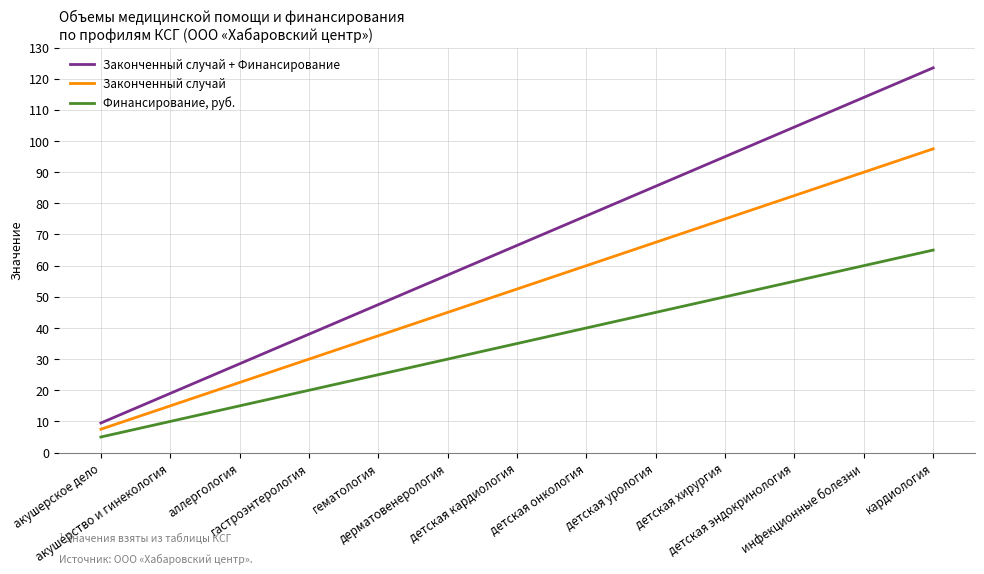

Rank the series by their average value, from highest to lowest.

Законченный случай + Финансирование, Законченный случай, Финансирование, руб.